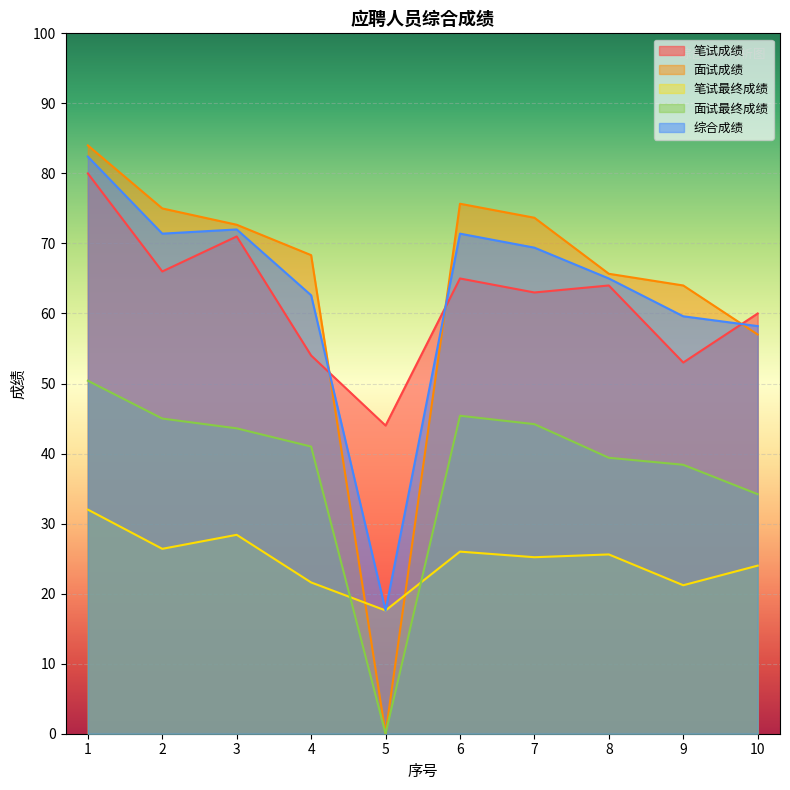

Count the number of categories in the chart.

10